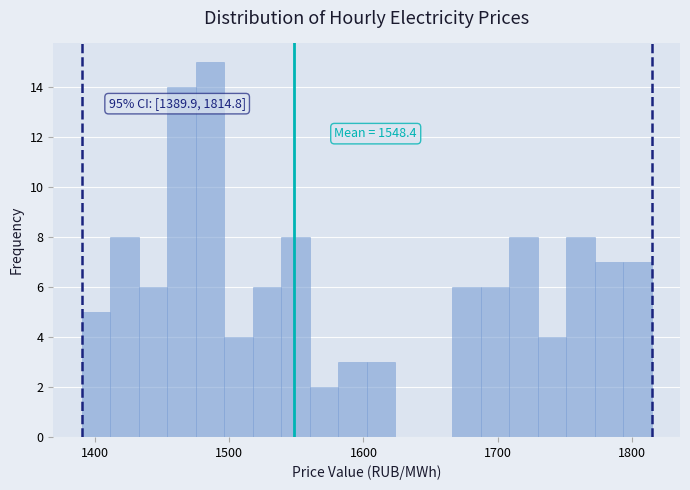

Around what value on the x-axis is the tallest bar? Give the approximate position of its centre, as read against the axis.

1490